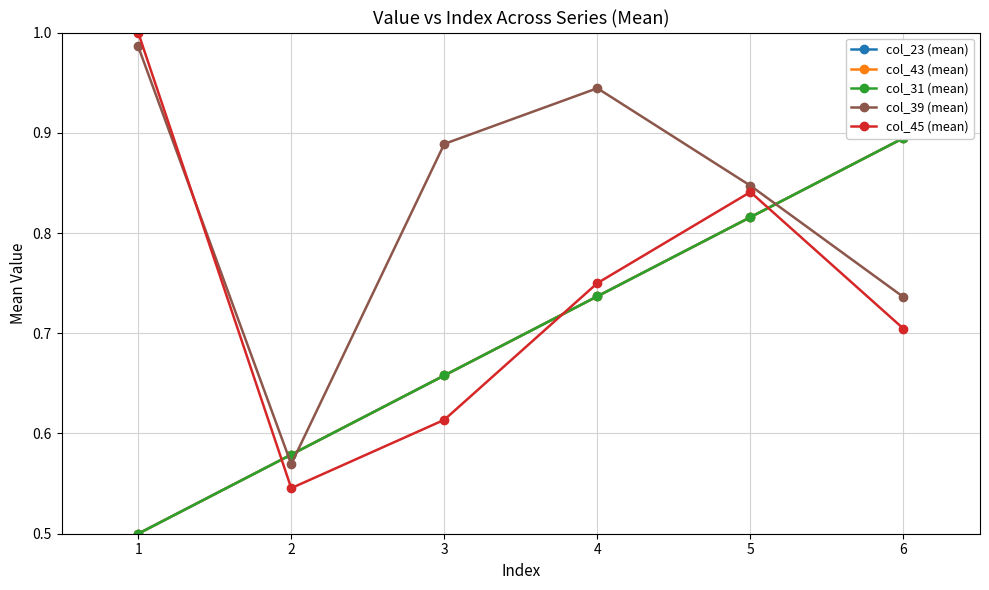

Between which two adjacent categories do col_39 (mean) and col_31 (mean) first intersect?

1 and 2